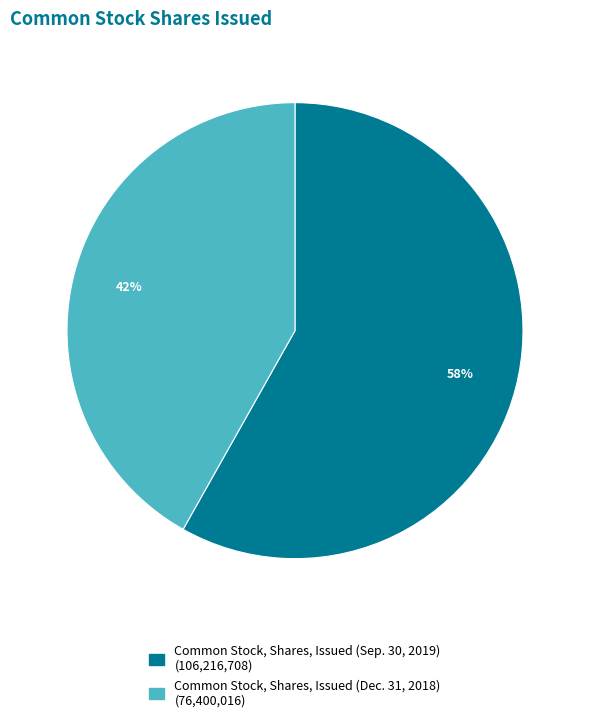

What is the ratio of the value at Common Stock, Shares, Issued (Sep. 30, 2019) to the value at Common Stock, Shares, Issued (Dec. 31, 2018)?

1.4